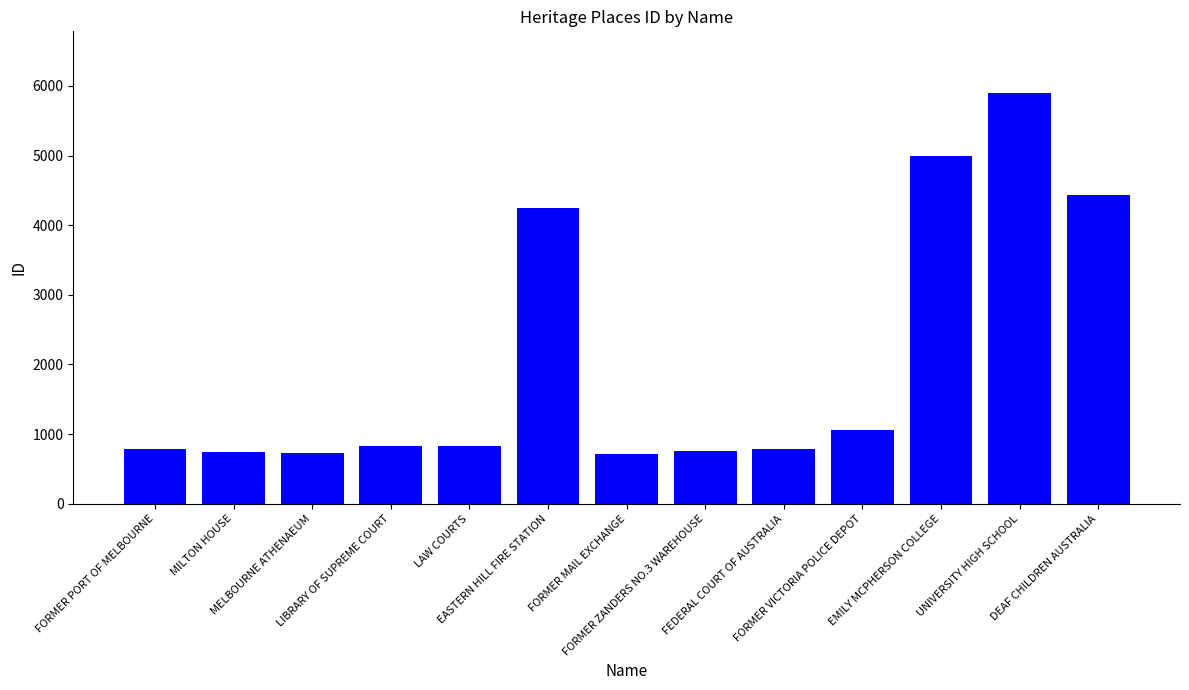

Which has a higher value, EMILY MCPHERSON COLLEGE or MILTON HOUSE?

EMILY MCPHERSON COLLEGE